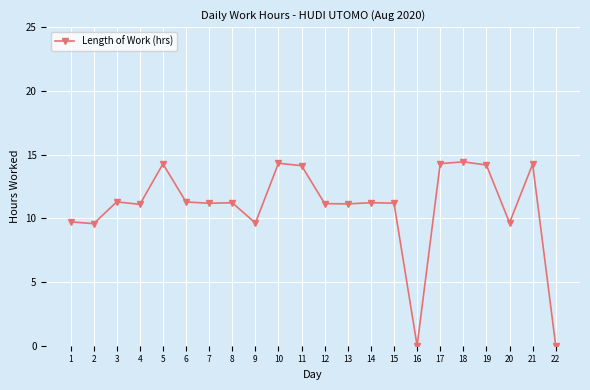

What is the greatest value displayed?

14.4